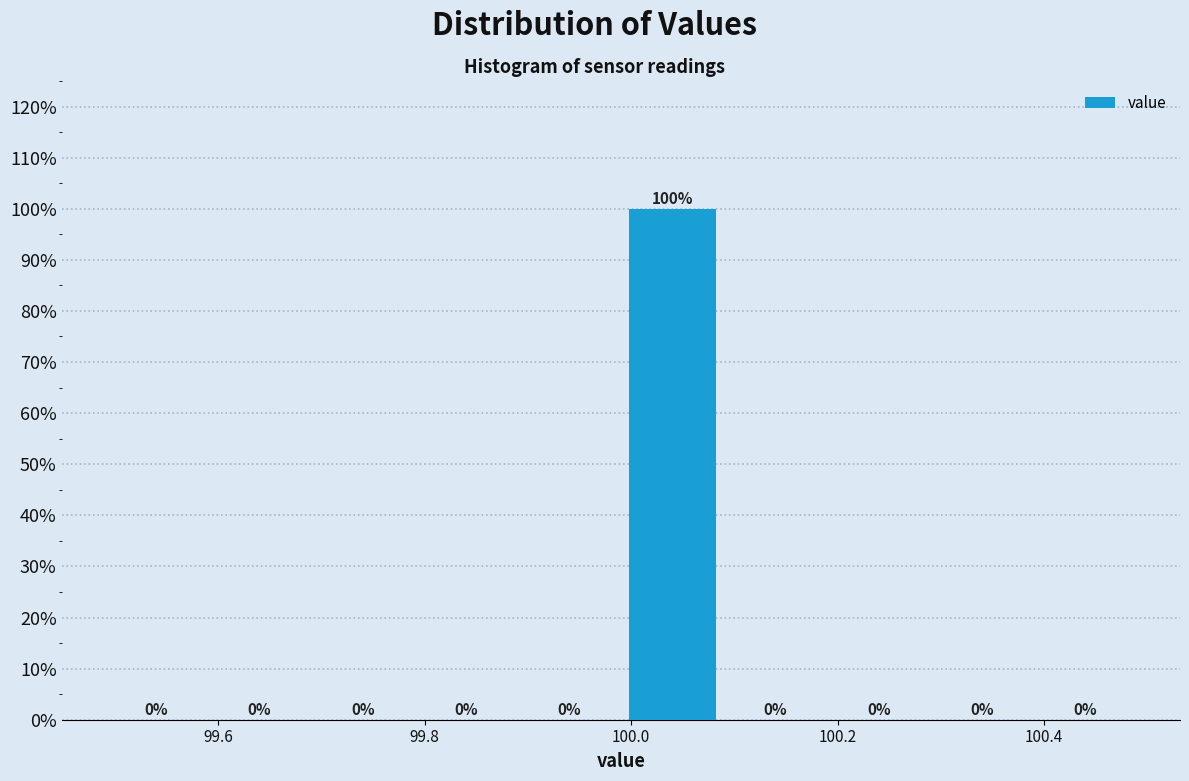

Reading left to right, list every bar in this chart as the range it spans on the x-axis followed by its height. The bar edges are not printed on the chart, so give them approximately, as read against the axis.

99.49 to 99.59: 0
99.59 to 99.69: 0
99.69 to 99.79: 0
99.79 to 99.89: 0
99.89 to 99.99: 0
99.99 to 100.09: 100
100.09 to 100.19: 0
100.19 to 100.29: 0
100.29 to 100.39: 0
100.39 to 100.49: 0